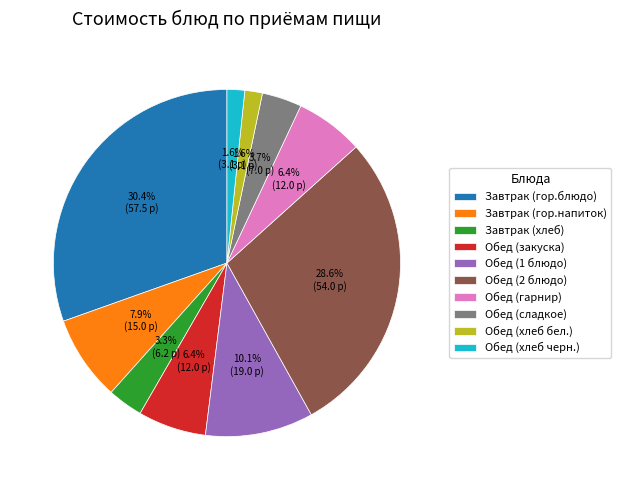

Is the sum of Обед (закуска) and Обед (1 блюдо) greater than half?

No